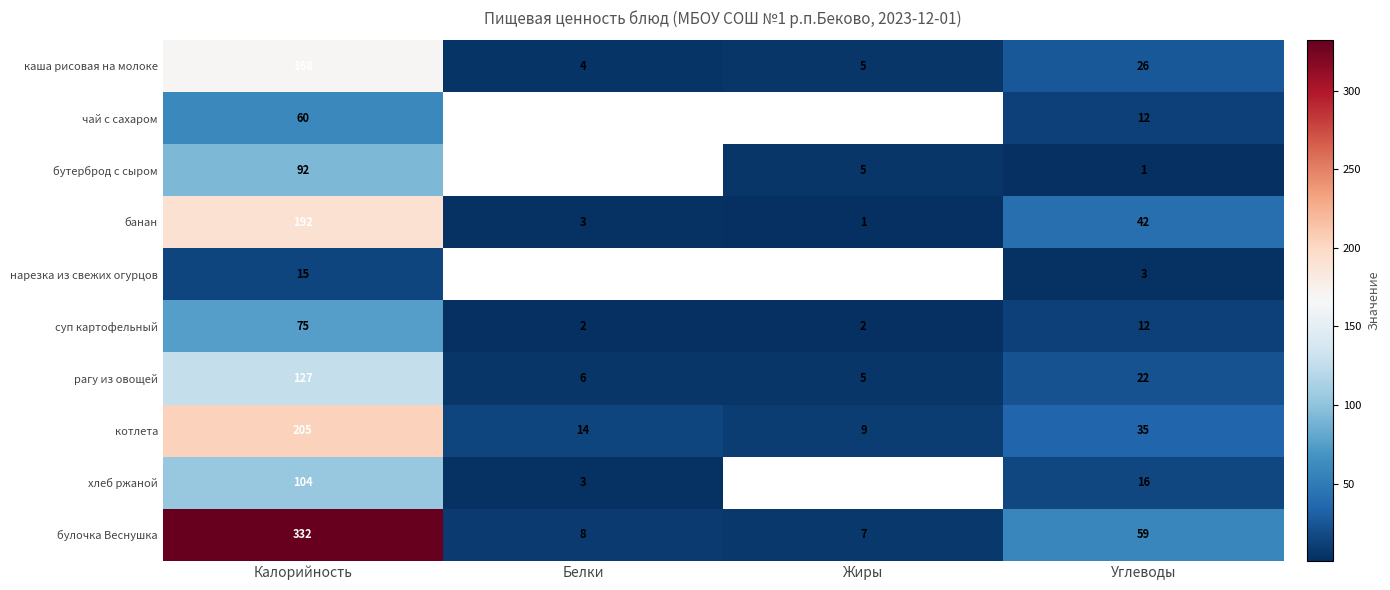

True or false: бутерброд с сыром has a value of 3 at Жиры.

False